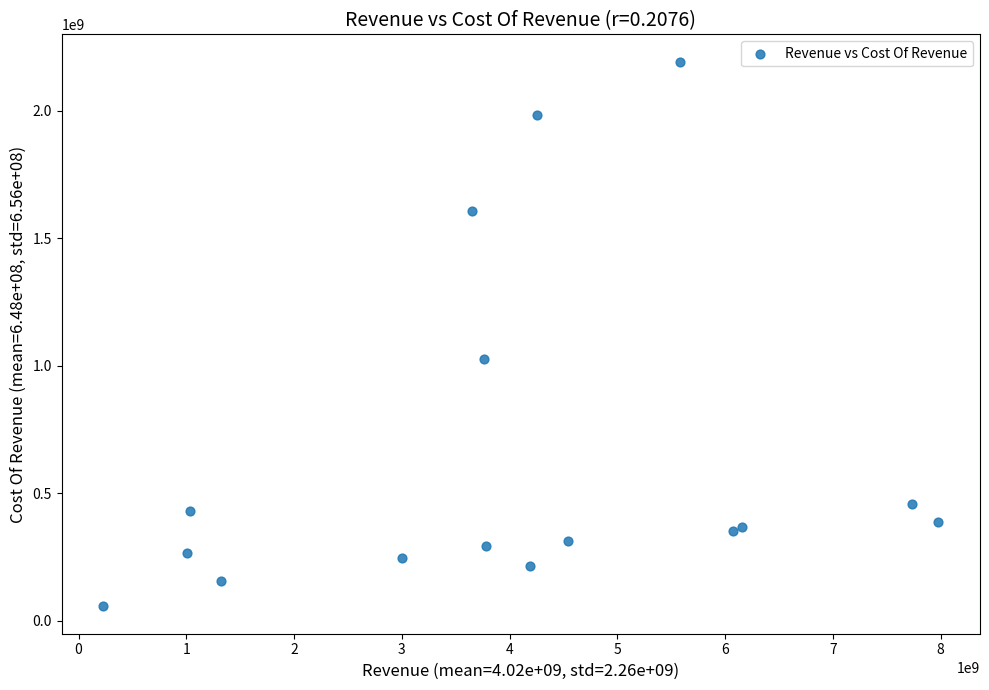

What Y value in the scatter plot is closest to 1124909098?

1027219000